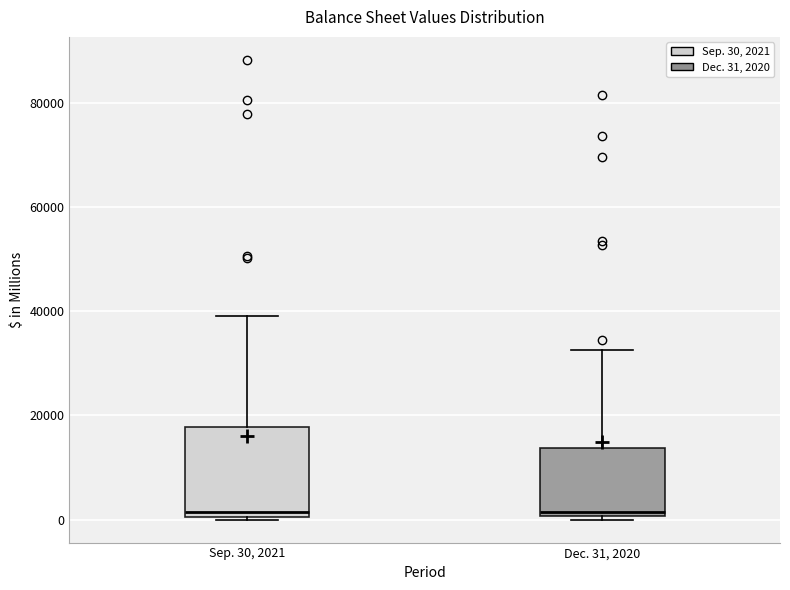

Reading left to right, transcribe this box plot: for each box, give where its median line is, the range the box spans, and where its two whiskers end, as read against the y-axis. The values are not printed on the chart, so give them approximately, as read against the axis.

Sep. 30, 2021: median 2000, box 0 to 18000, whiskers 0 to 40000
Dec. 31, 2020: median 2000, box 0 to 14000, whiskers 0 (just below the box's lower edge) to 32000